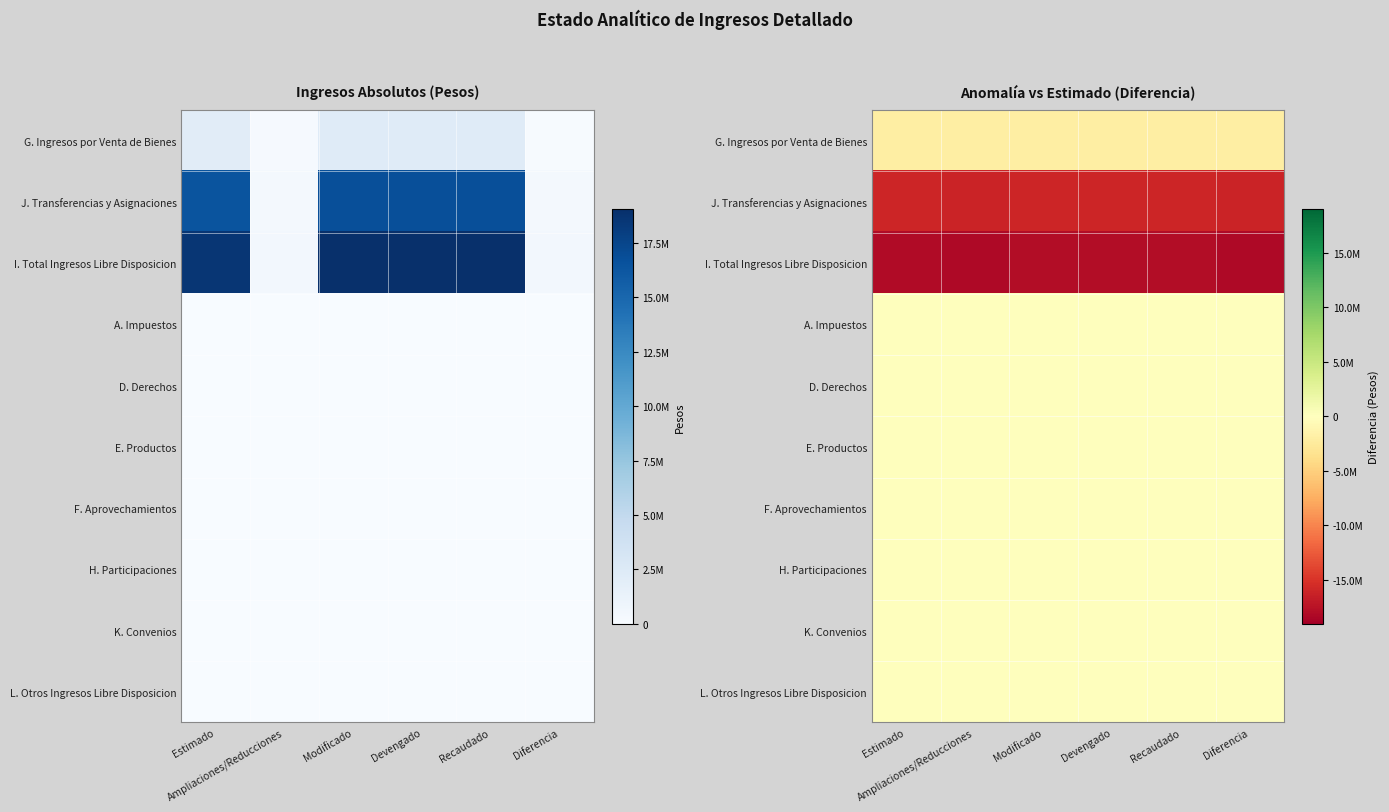

Which series has the largest total across all categories?

A. Impuestos